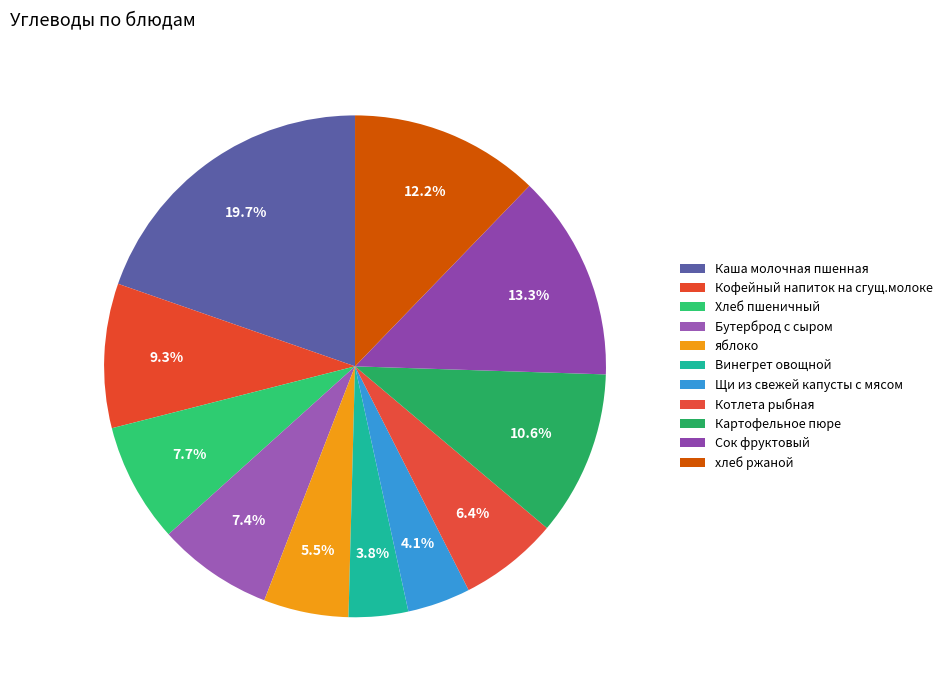

Rank the categories by value from highest to lowest.

Каша молочная пшенная, Сок фруктовый, хлеб ржаной, Картофельное пюре, Кофейный напиток на сгущ.молоке, Хлеб пшеничный, Бутерброд с сыром, Котлета рыбная, яблоко, Щи из свежей капусты с мясом, Винегрет овощной